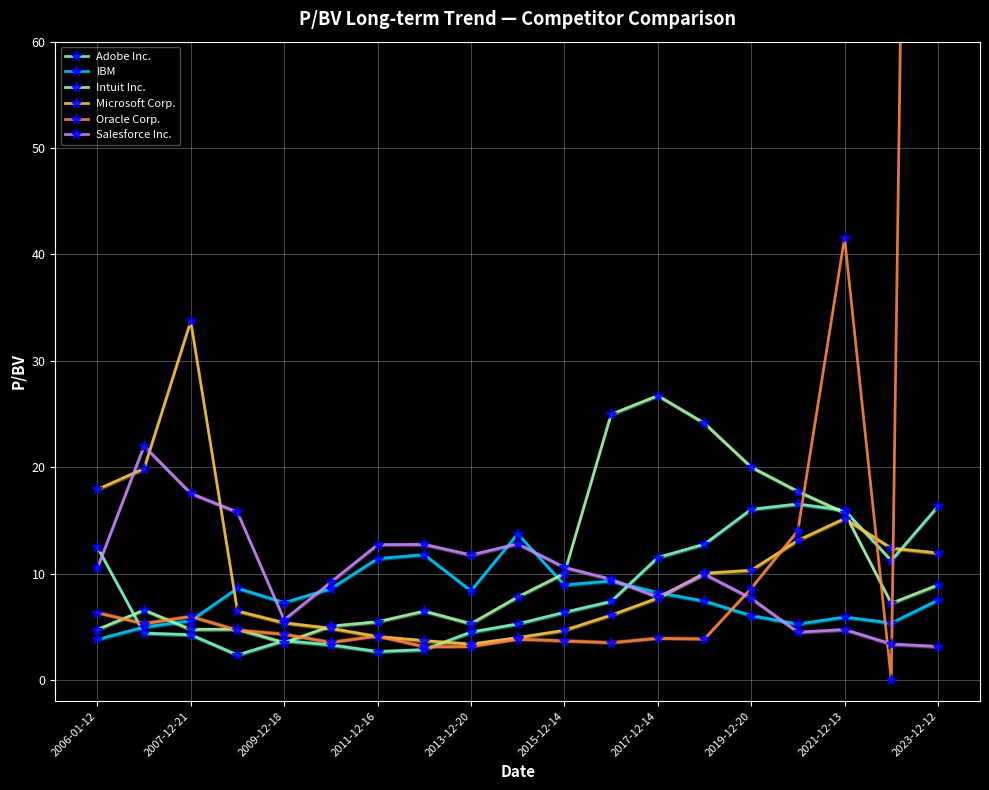

What value does the IBM series have at 2017-12-14?

8.2